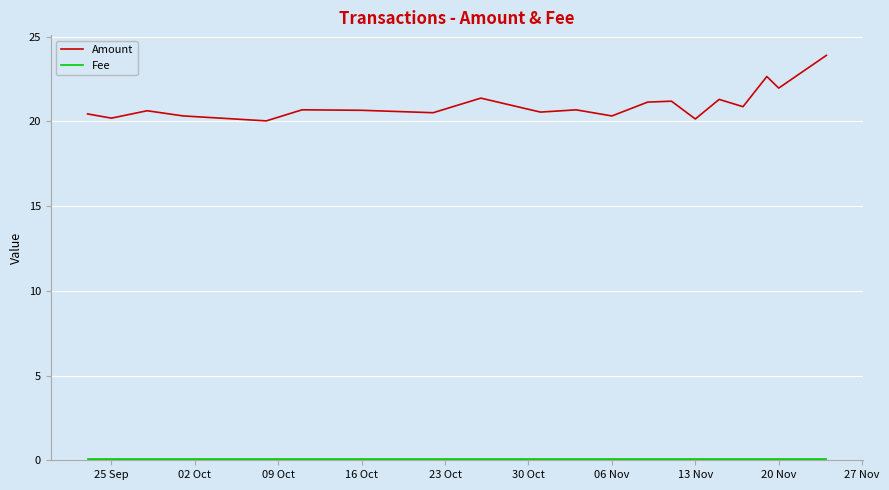

What is the maximum value shown in the chart?

23.9